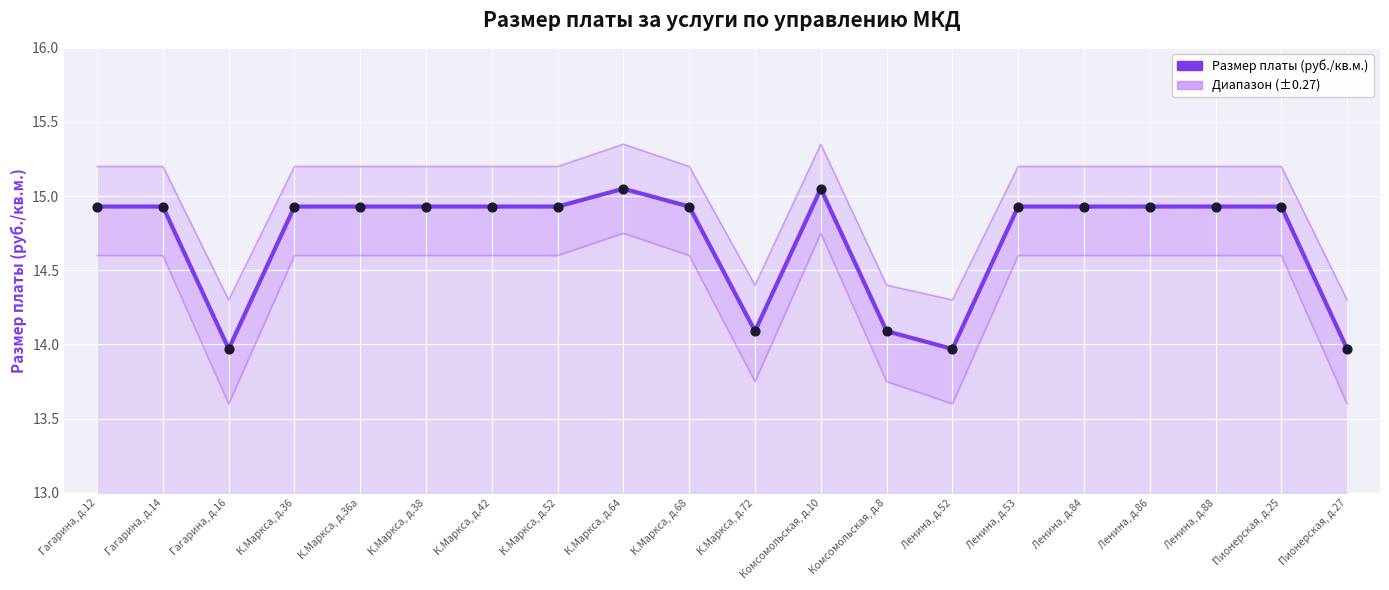

Which series has the largest total across all categories?

Верхняя граница